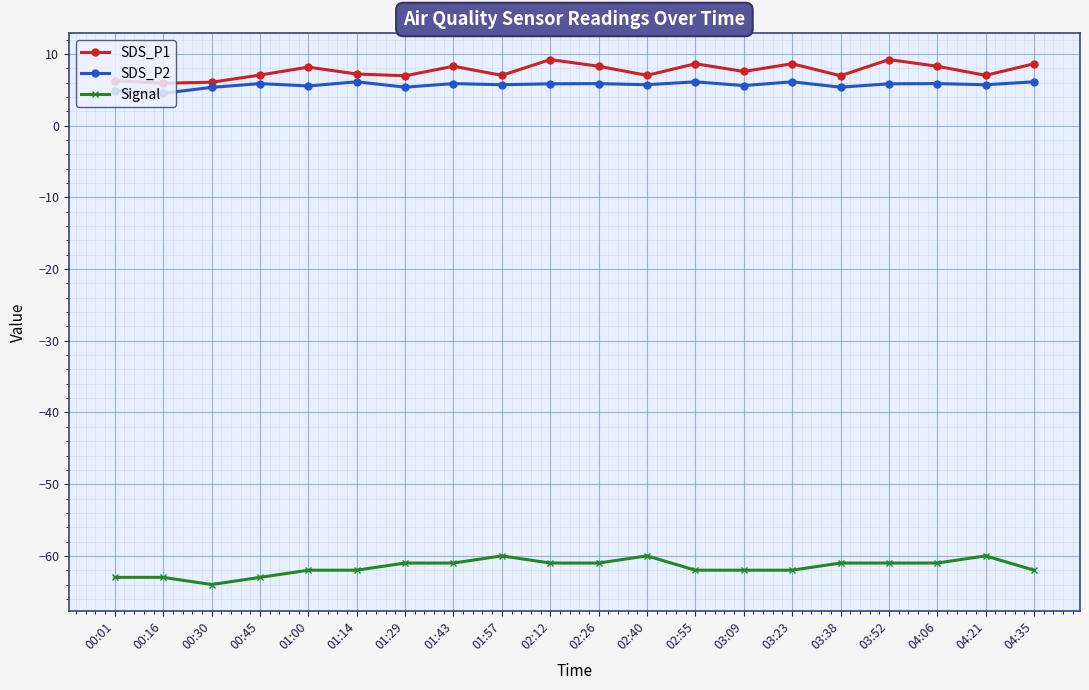

True or false: SDS_P2 has more than 1 points higher than both neighbors.

True